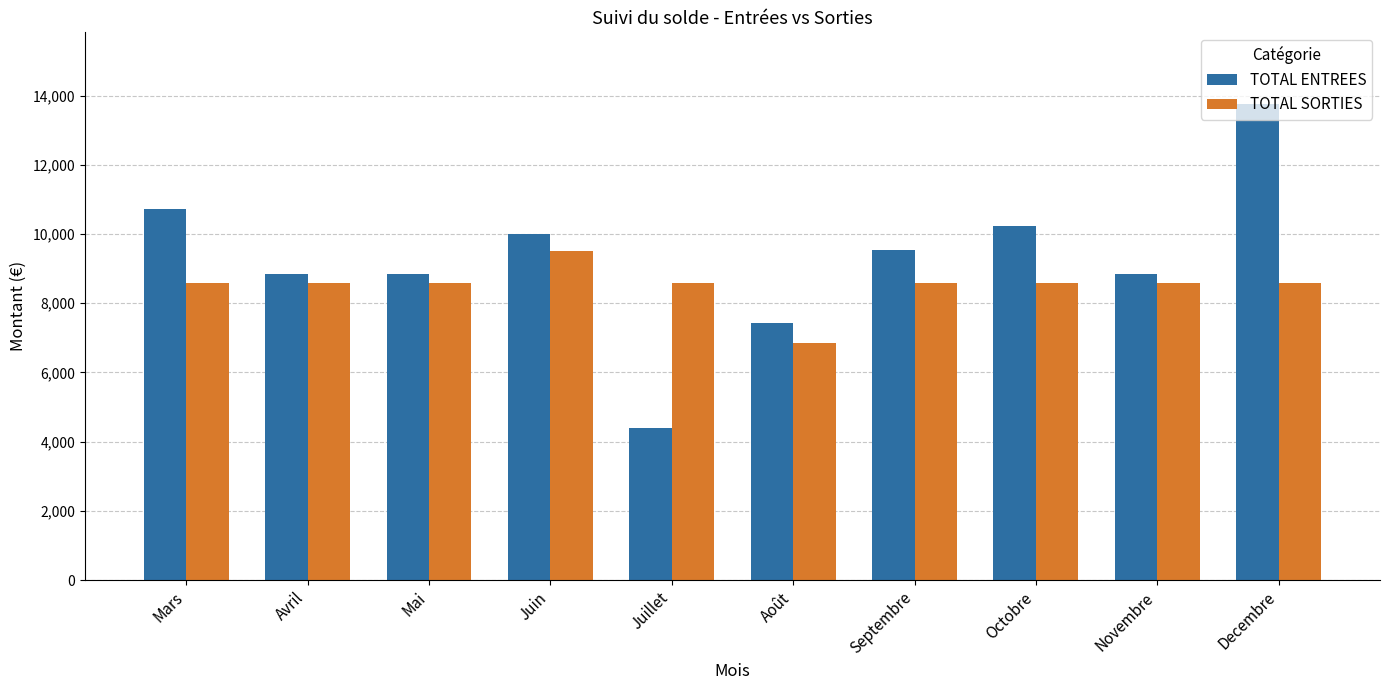

Which series has the widest spread of values?

TOTAL ENTREES